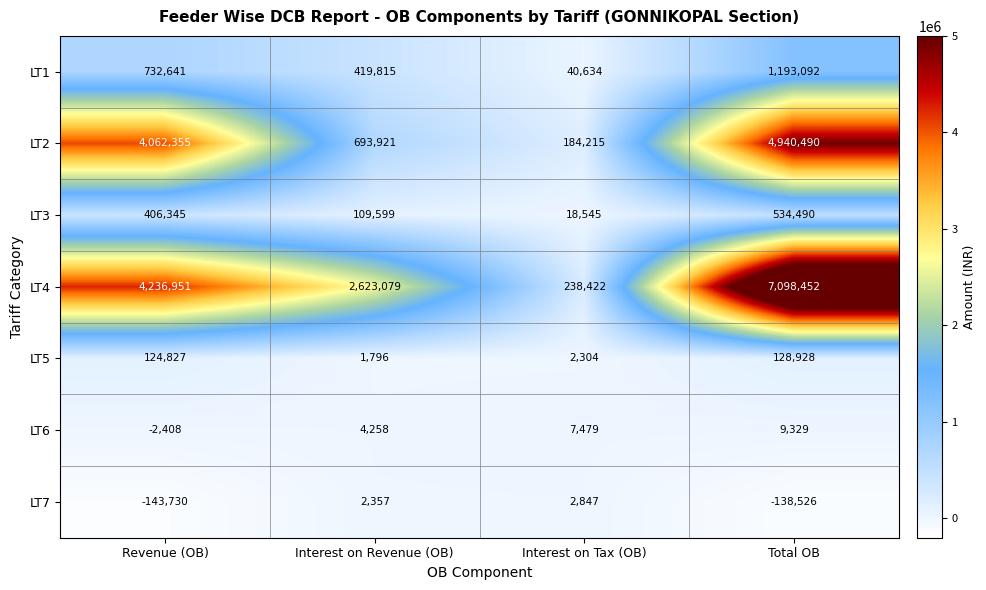

What is the spread (max minus min) of values at Total OB?

7236978